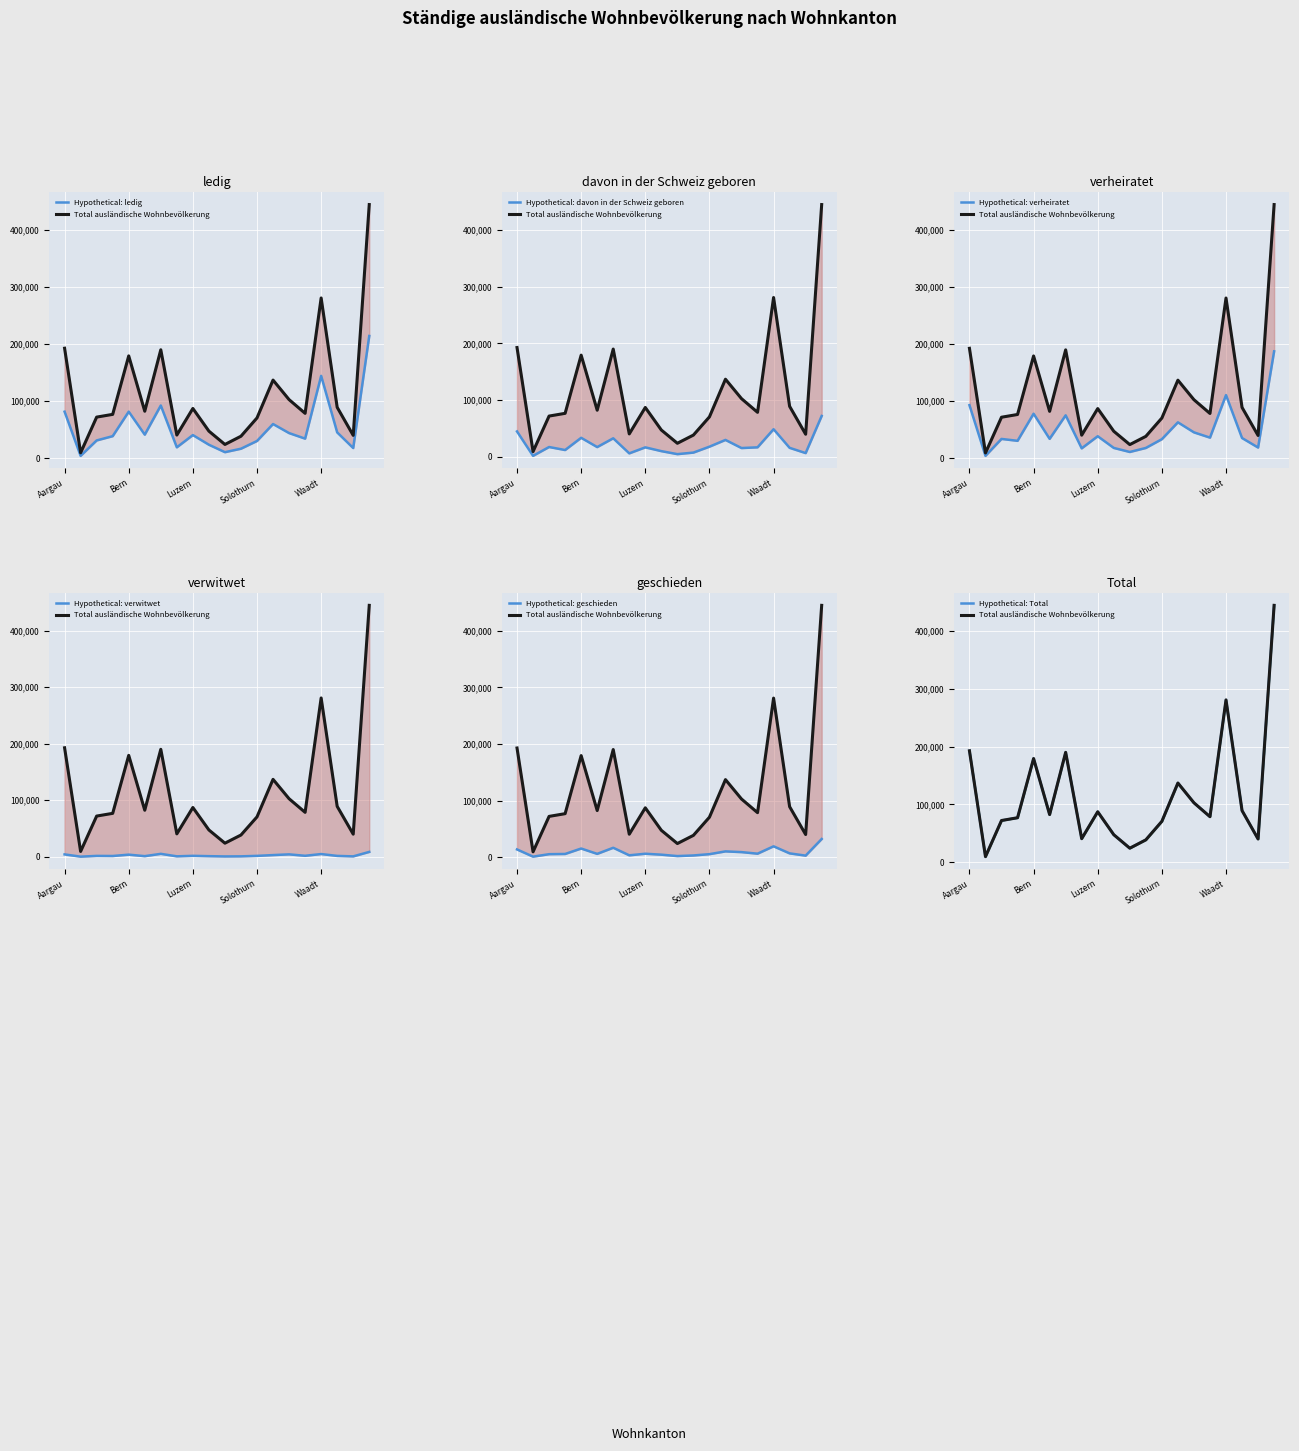

Is it true that verheiratet equals 34096 at Freiburg?

True